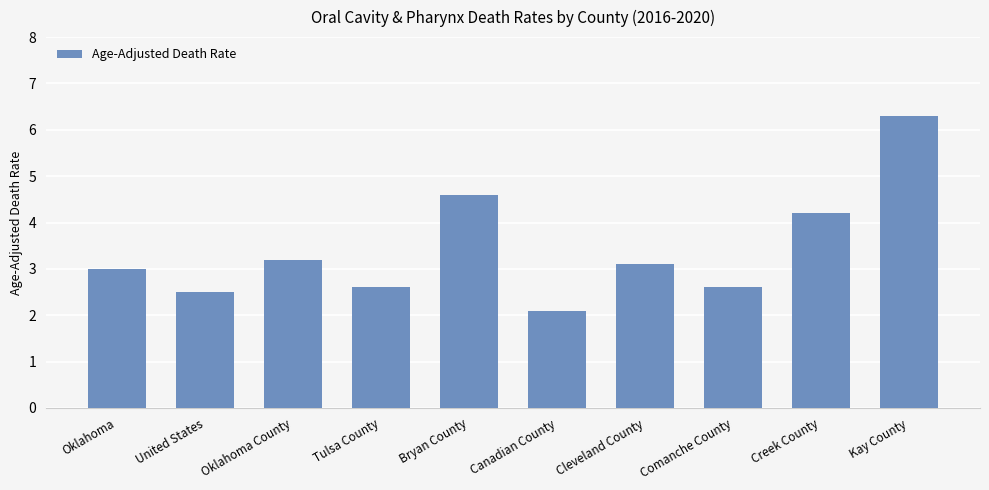

Where is the data nearest to the value 4?

Creek County